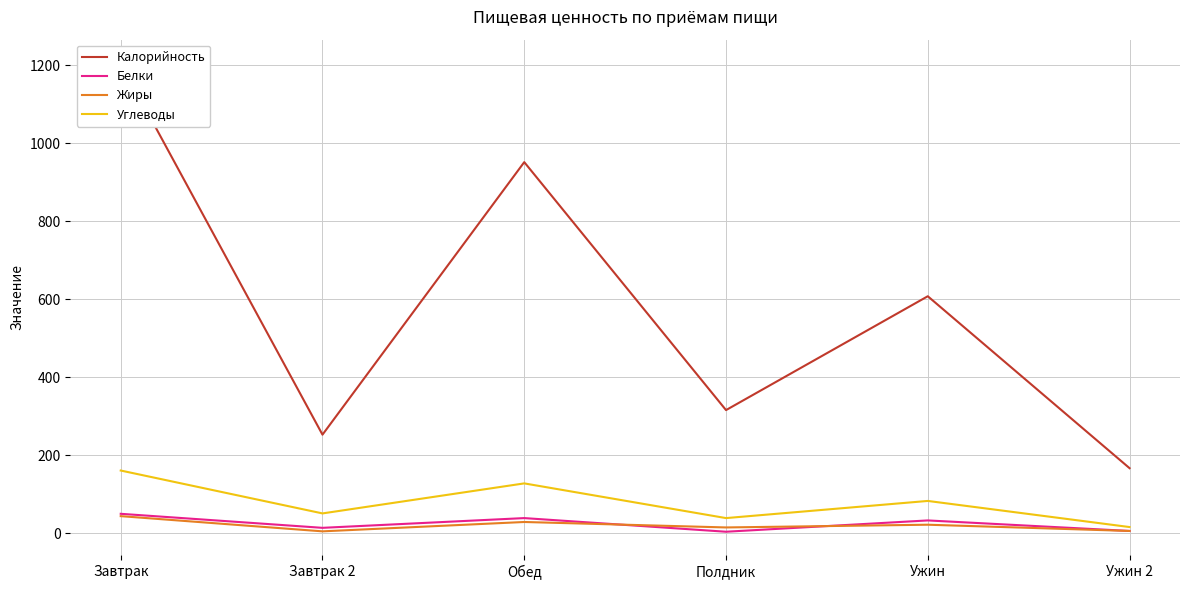

What is the sum of the Калорийность values at Ужин and Завтрак?

1814